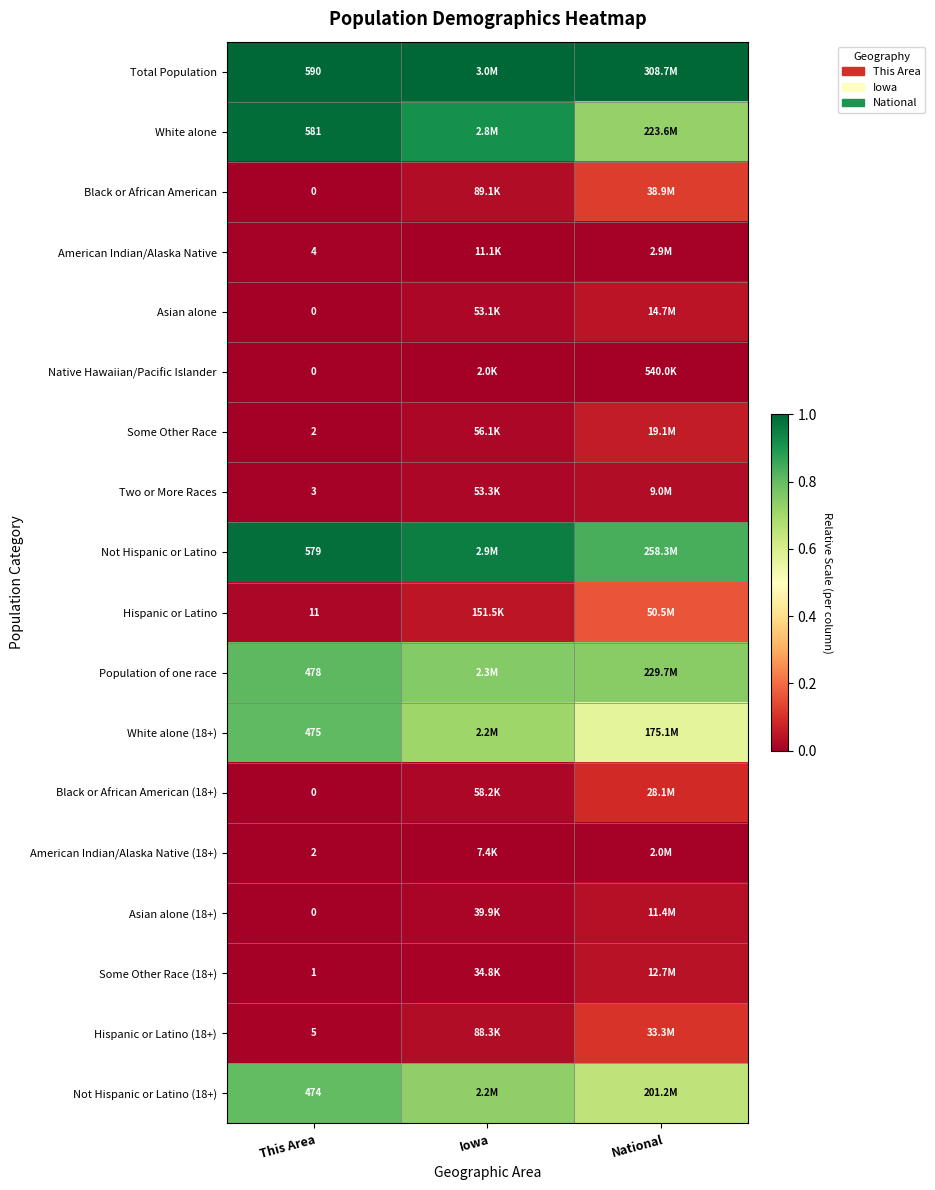

Which series has the largest range (max minus min)?

White alone